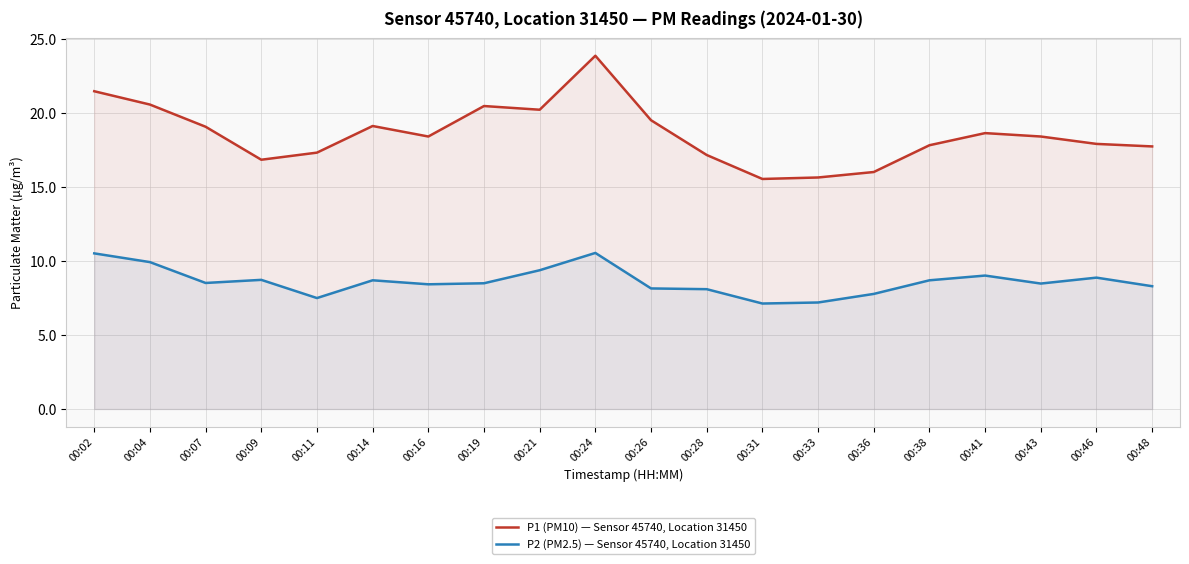

Is the value of P2 (PM2.5) — Sensor 45740, Location 31450 at 00:28 greater than the value of P1 (PM10) — Sensor 45740, Location 31450 at 00:19?

No